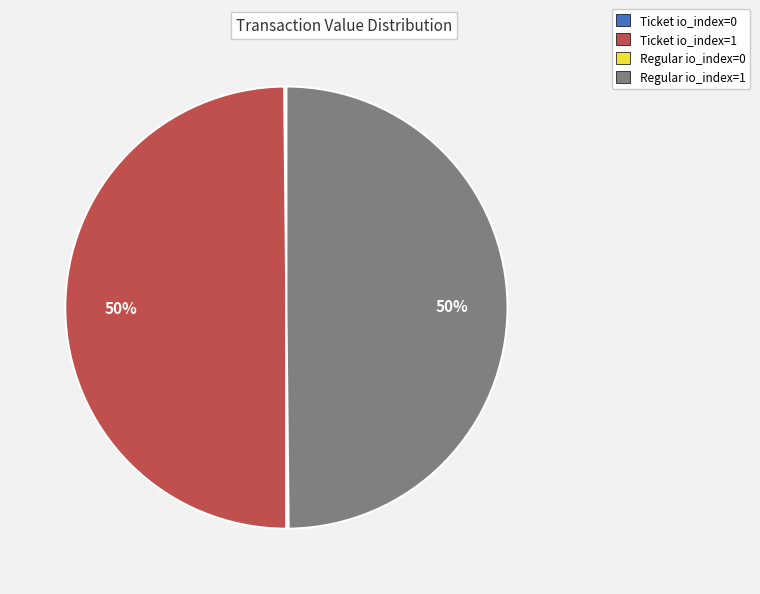

True or false: Regular io_index=1 accounts for 44% of the total.

False